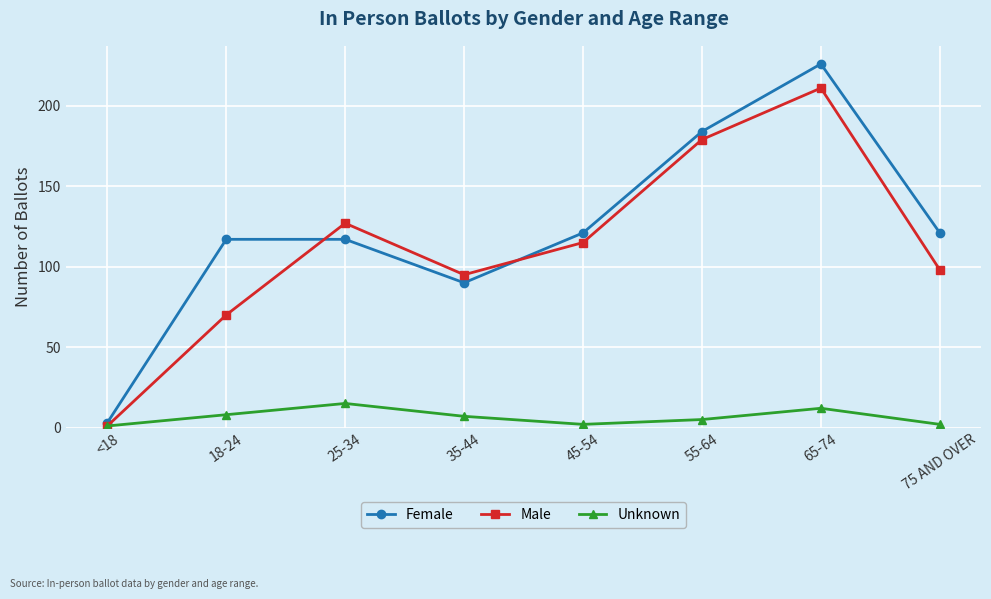

At how many categories does at least one series exceed 90?

7